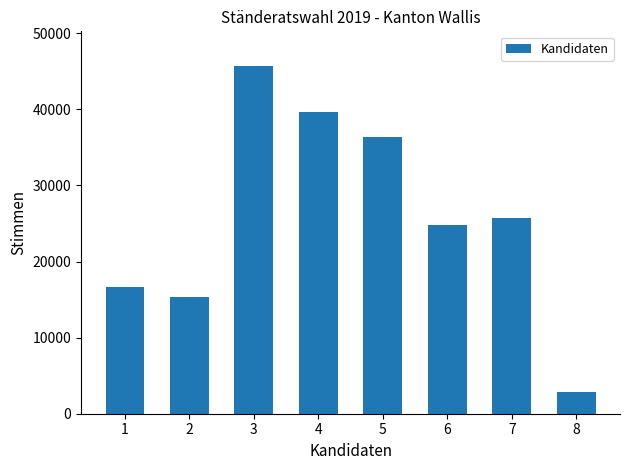

How many data points does each series have?

8